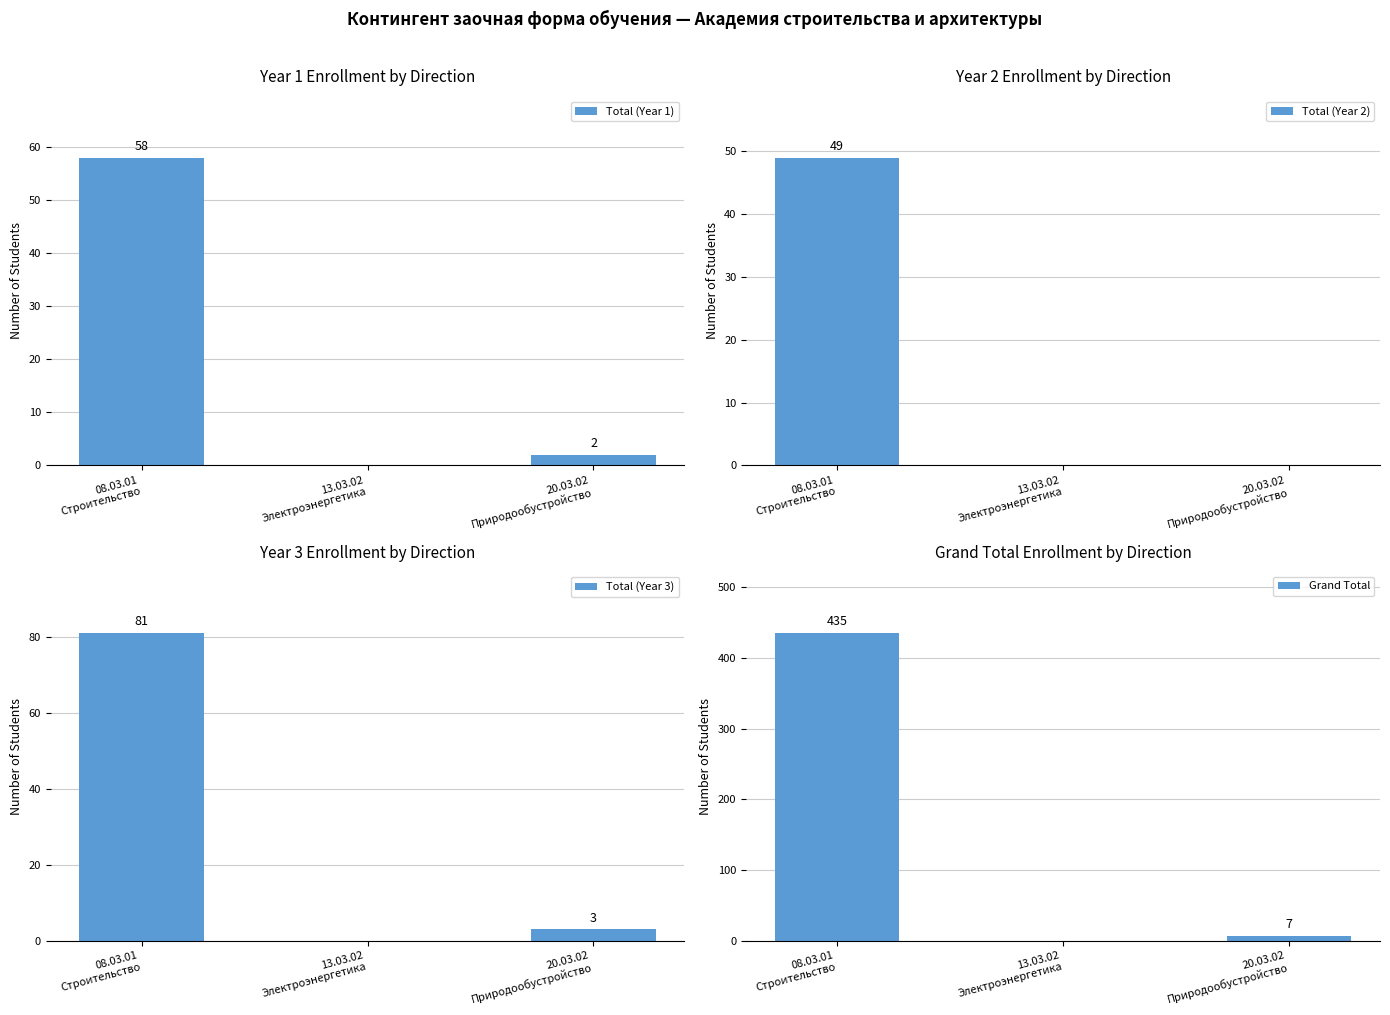

Which series has the largest total across all categories?

Grand Total